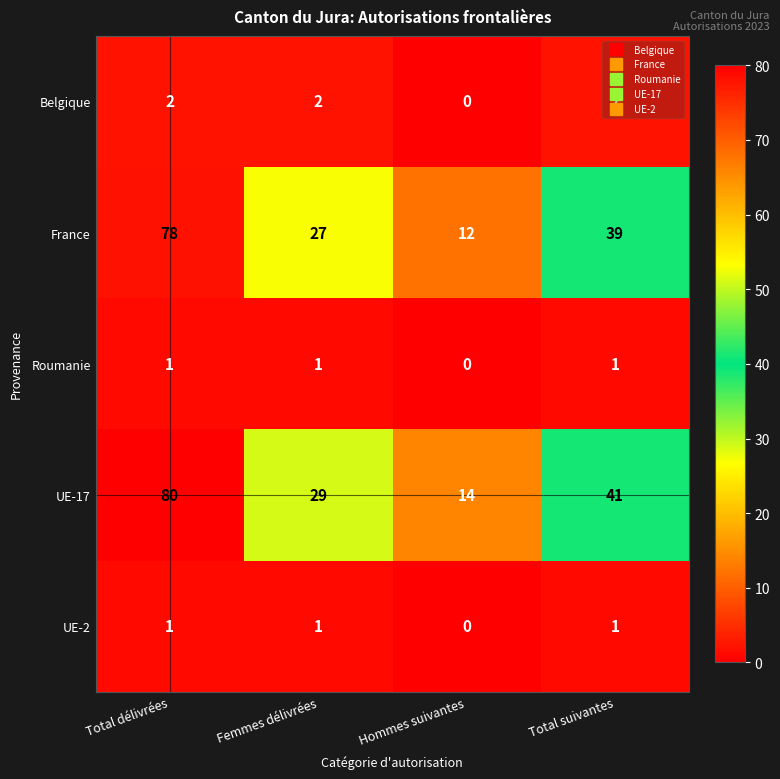

The Roumanie series shows 1 at Total suivantes. True or false?

True